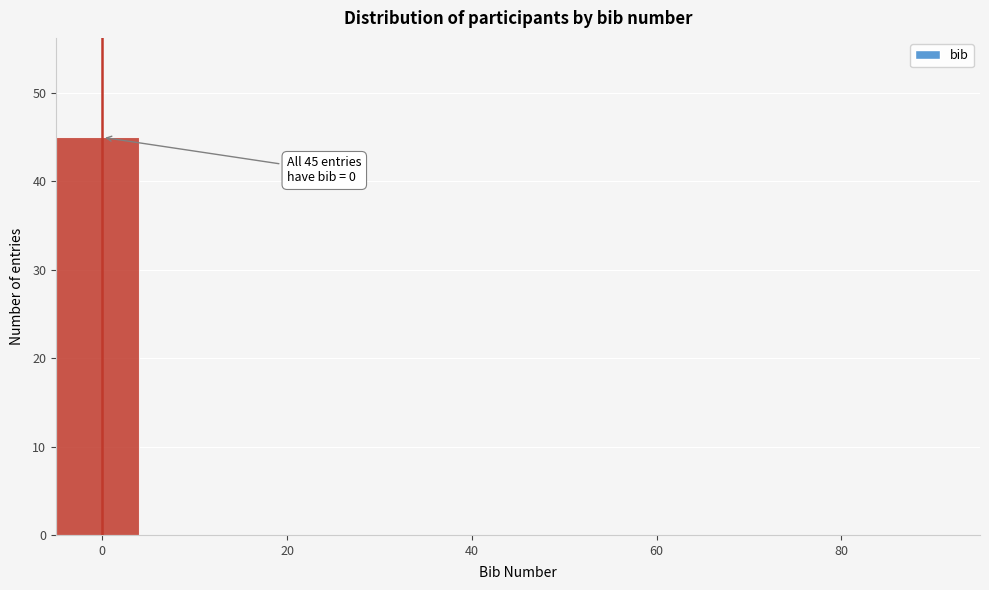

Over which range of the x-axis is the bar tallest?

-5 to 5